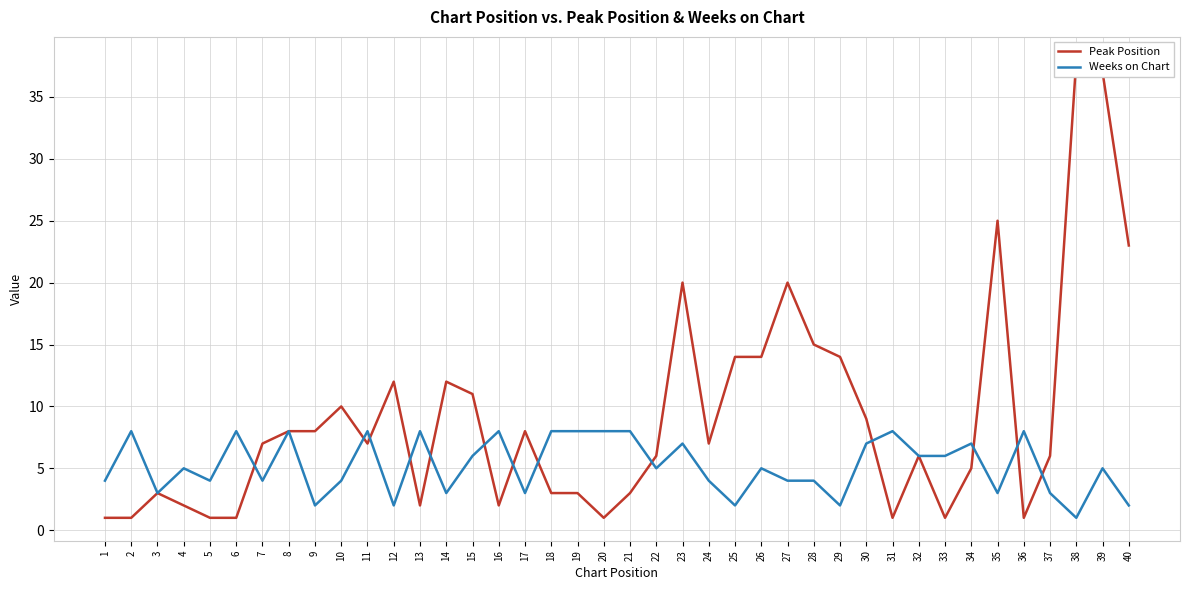

How many lines are shown in the chart?

2